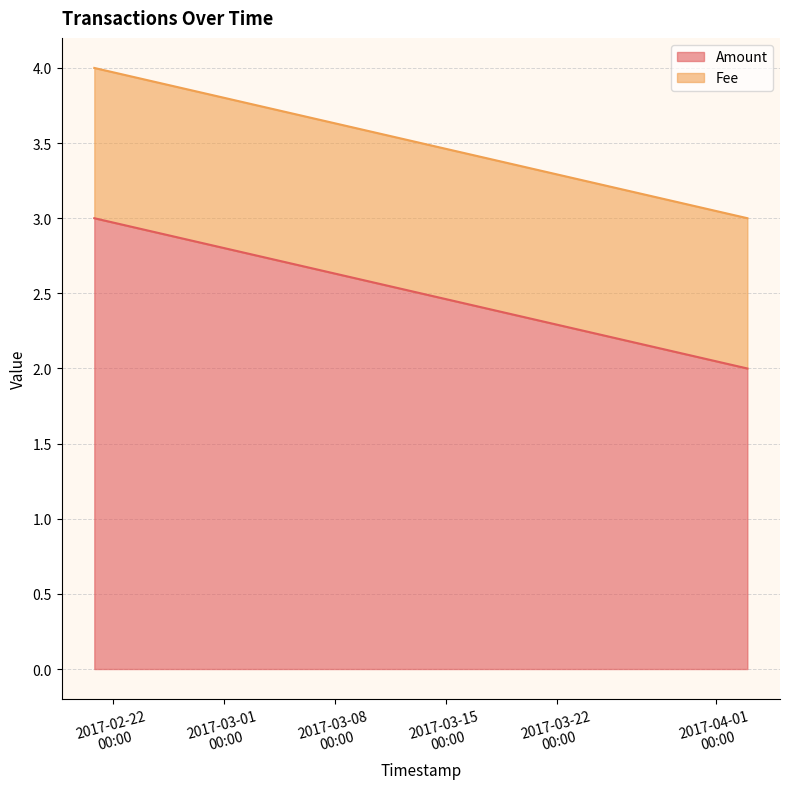

Is it true that Fee equals 1.0 at 2017-02-20 19:40:43?

True